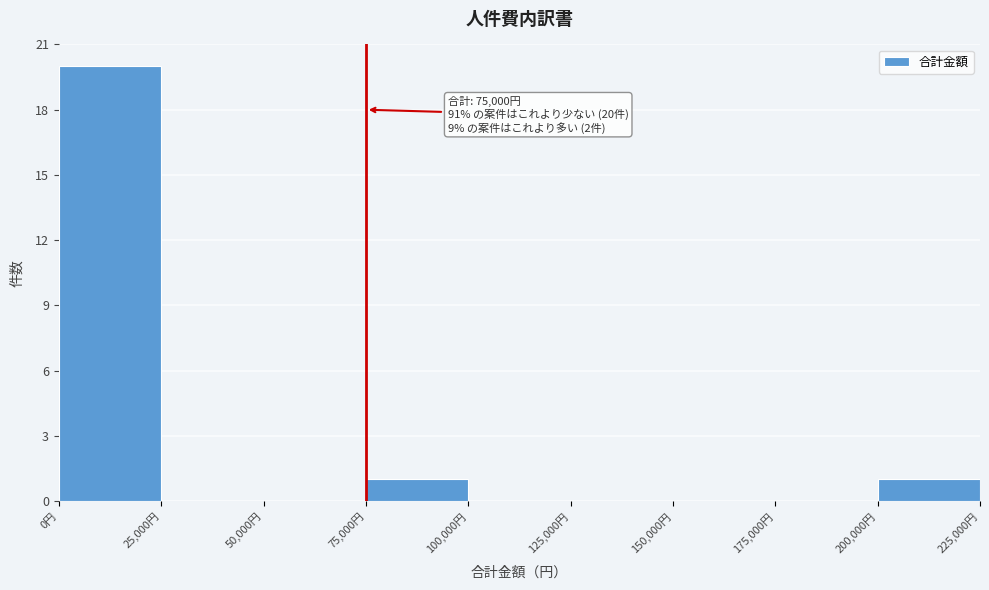

Over which range of the x-axis is the bar tallest?

0 to 25000